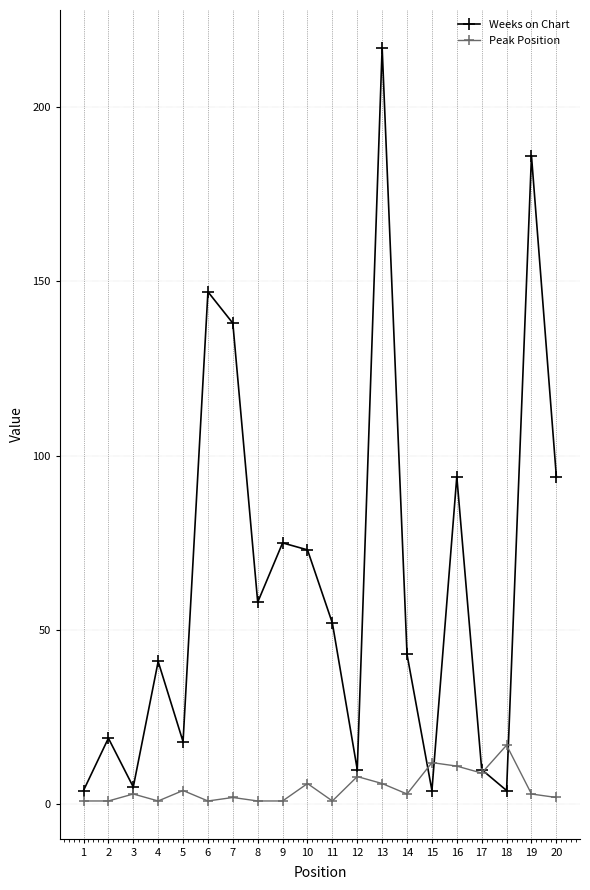

Which series has the largest total across all categories?

Weeks on Chart